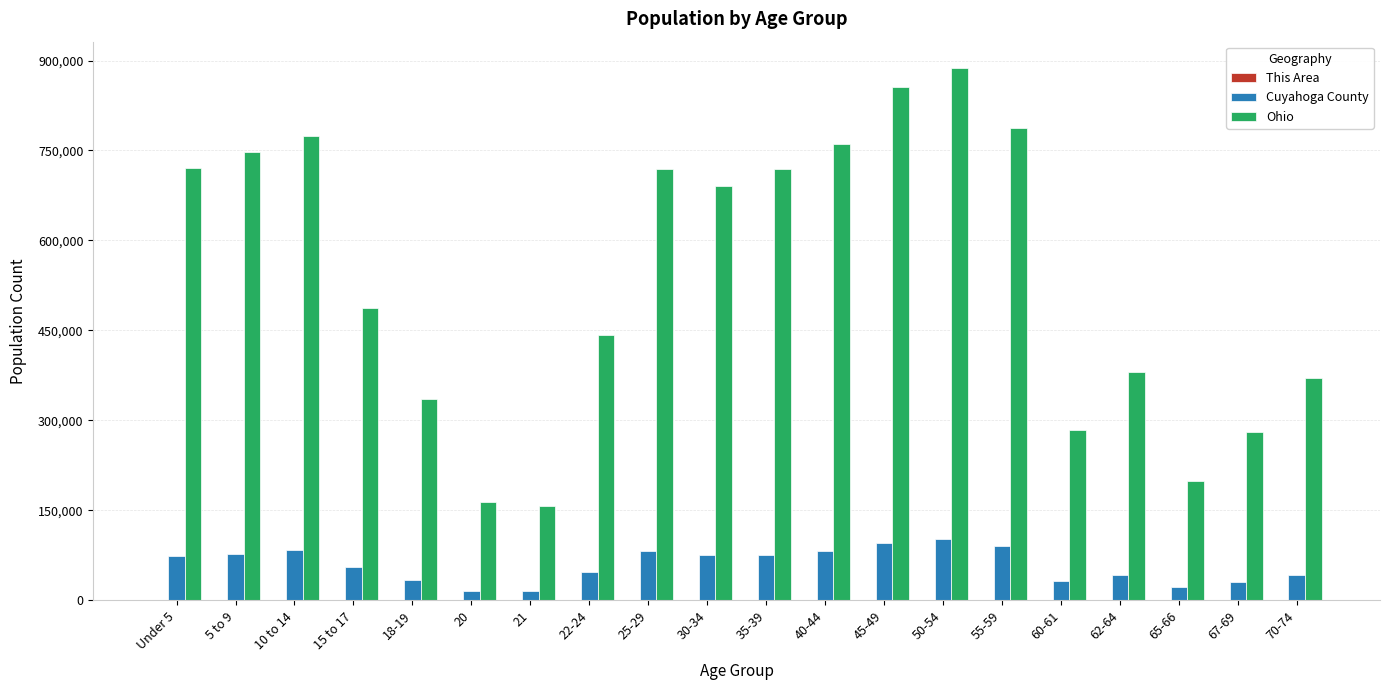

Which series changed the most between 22-24 and 35-39?

Ohio